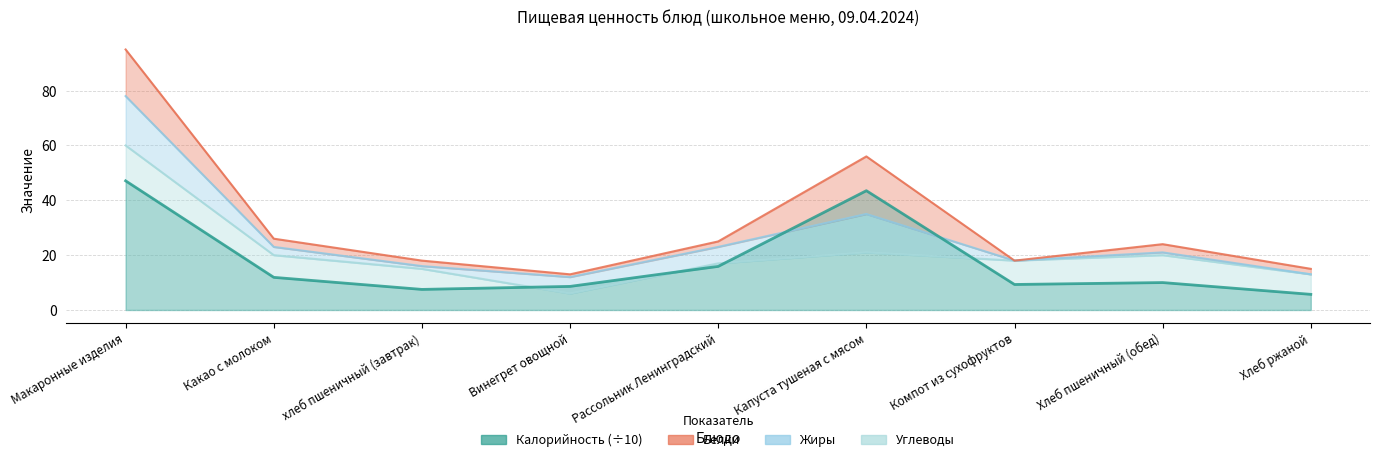

At which label does Углеводы first exceed 18?

Макаронные изделия